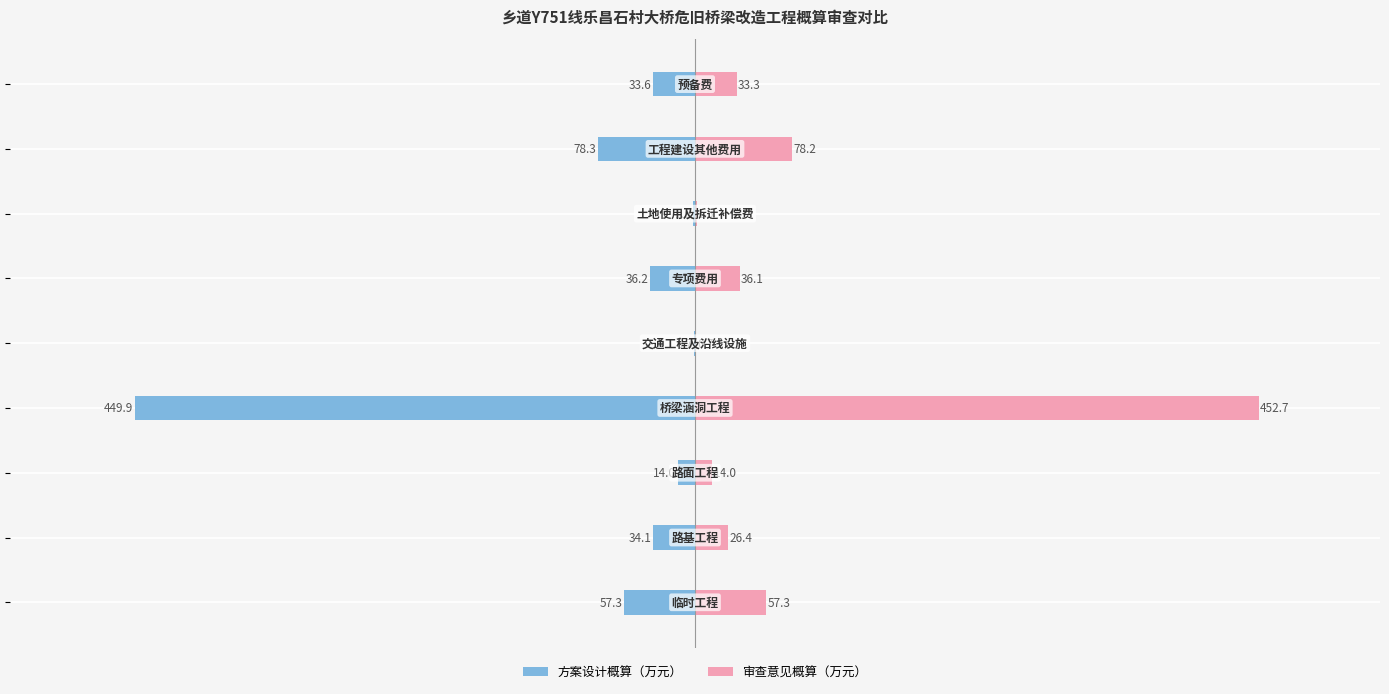

Which series changed the most between −600 and 400?

审查意见概算（万元）